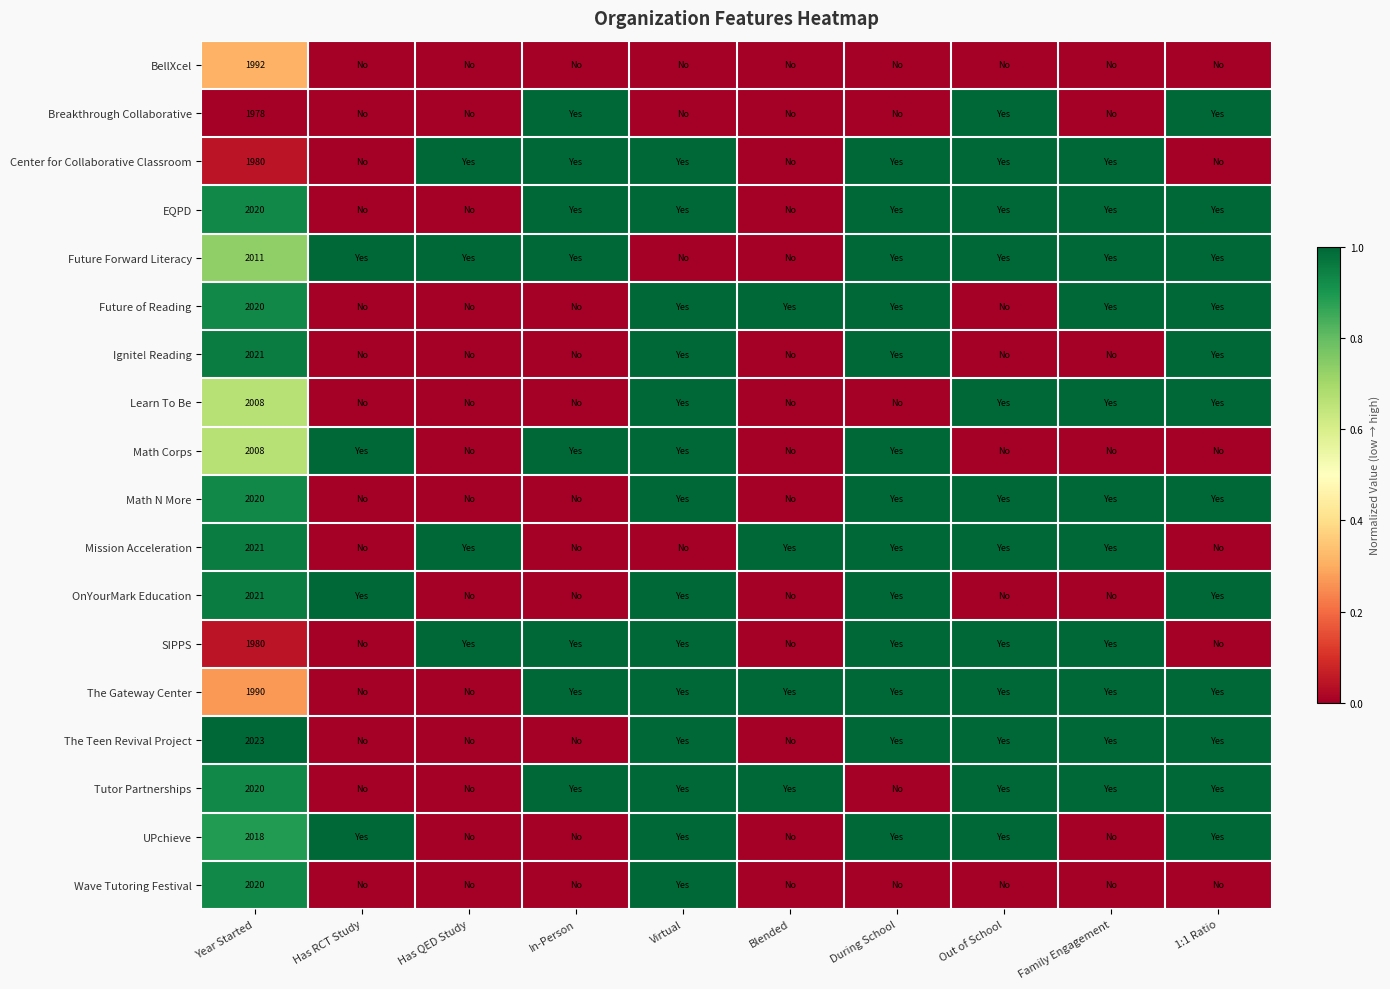

How many series are shown in this chart?

18